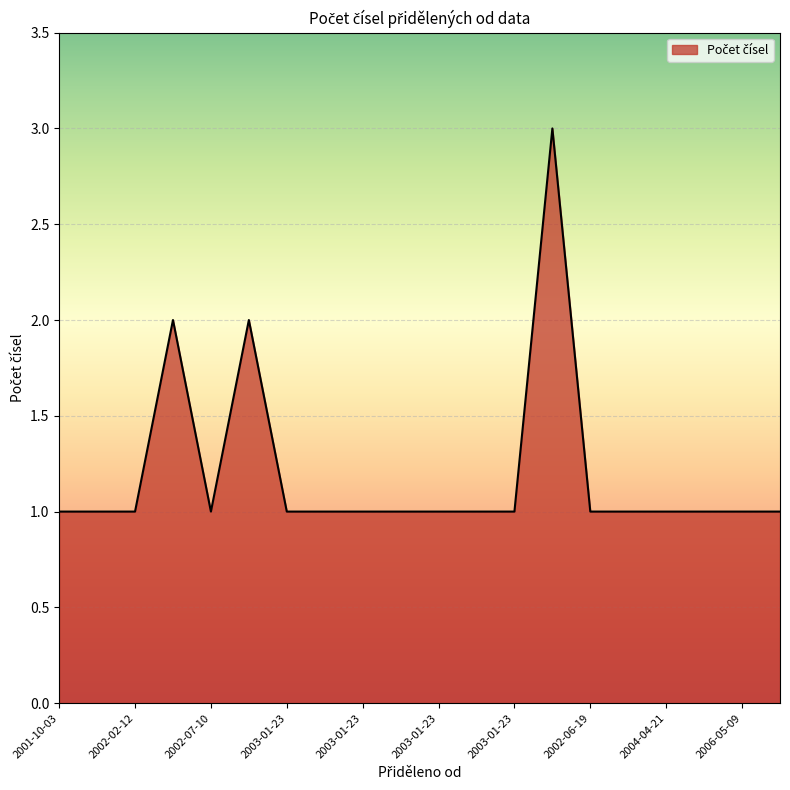

What is the maximum value shown in the chart?

3